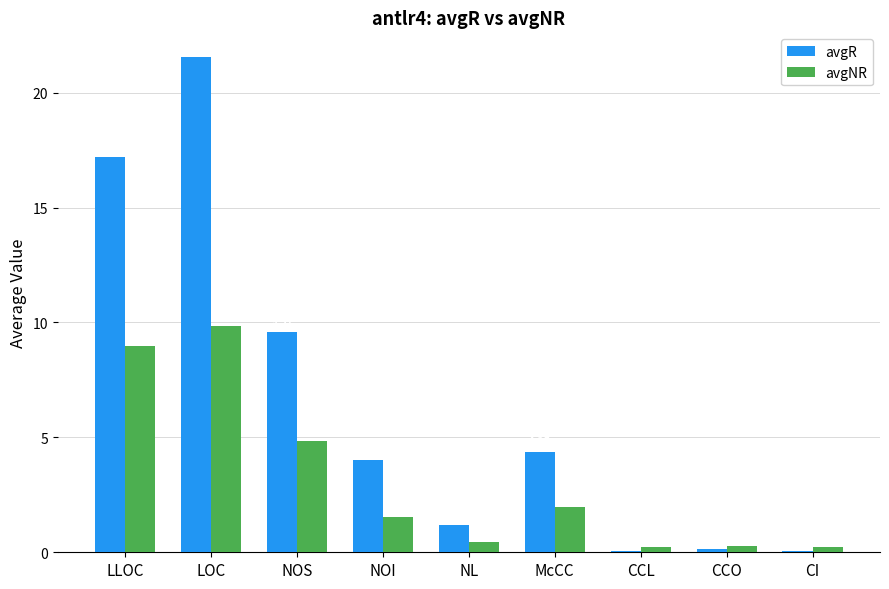

Which series has the largest total across all categories?

avgR